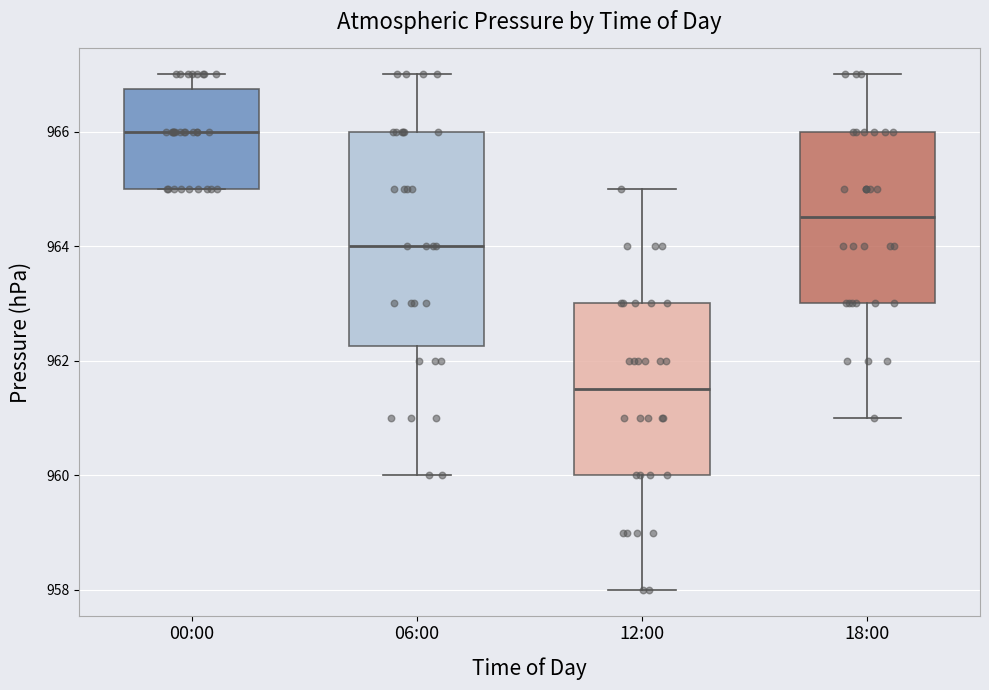

Which box has the highest median line?

00:00